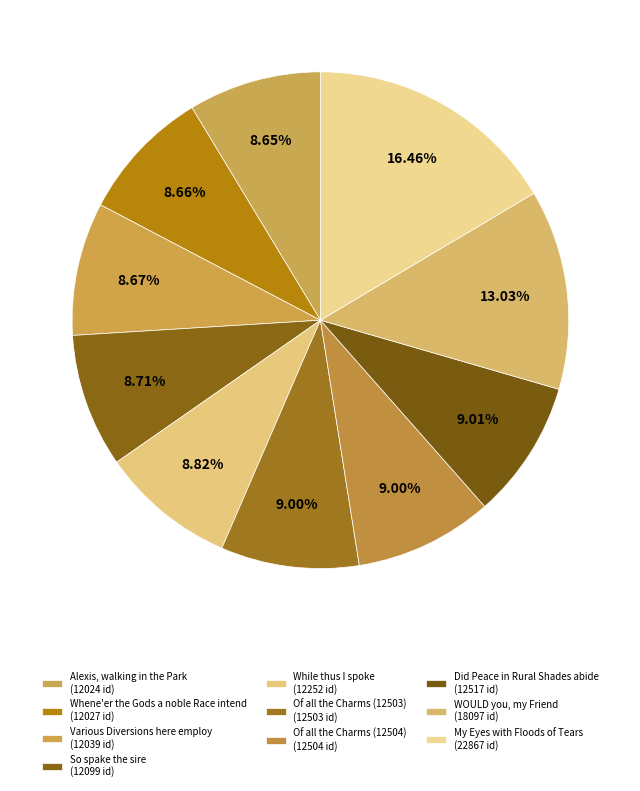

To the nearest percent, what is the average slice percentage?

10%